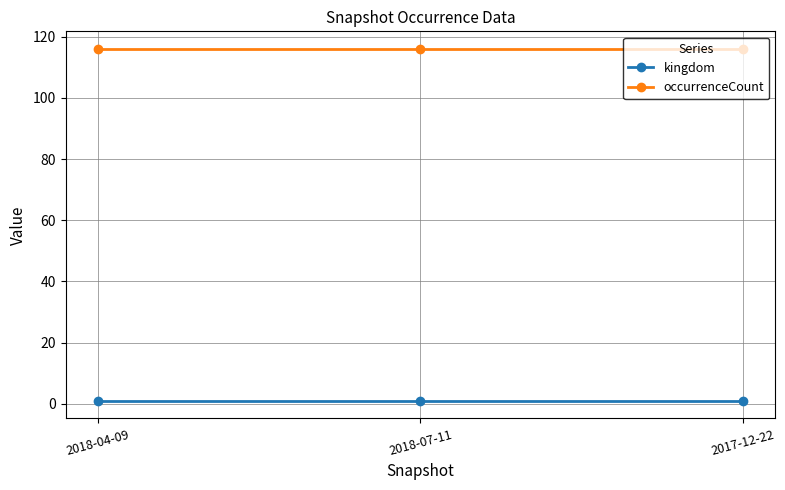

What is the label of the 2nd point from the left?

2018-07-11